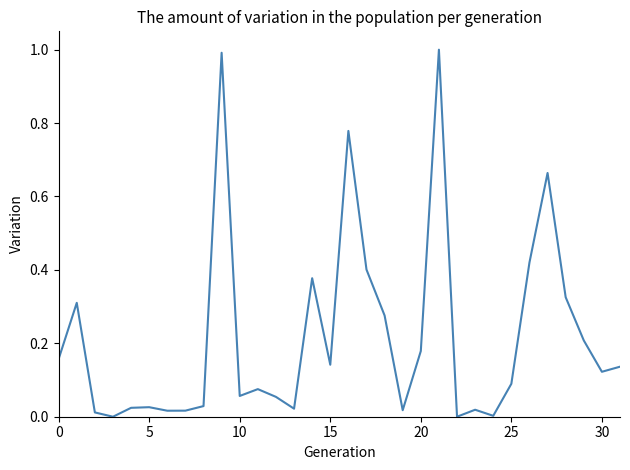

What is the difference between the maximum and minimum values?

1.0